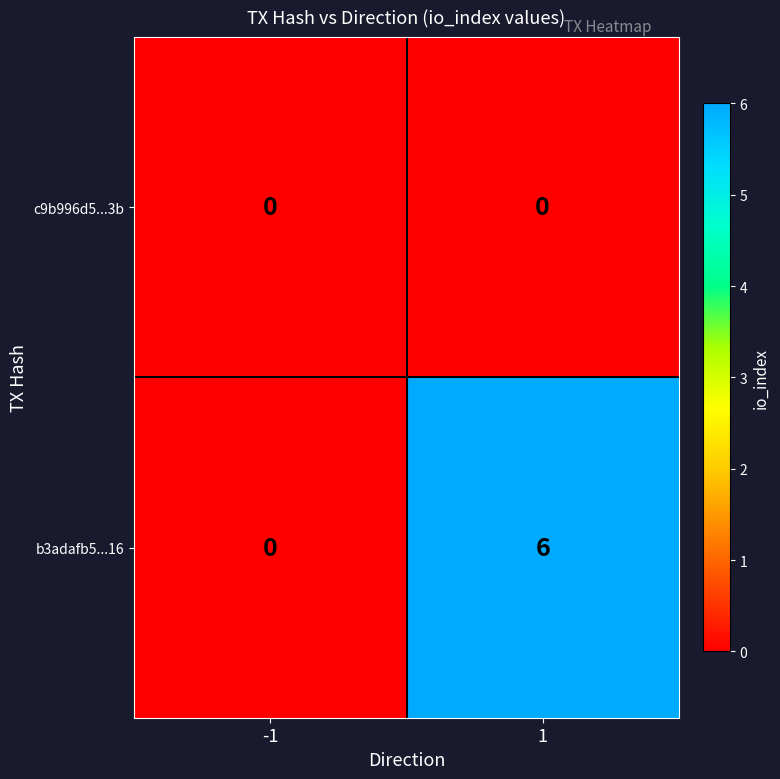

Between -1 and 1, which series saw the biggest shift?

b3adafb5...16